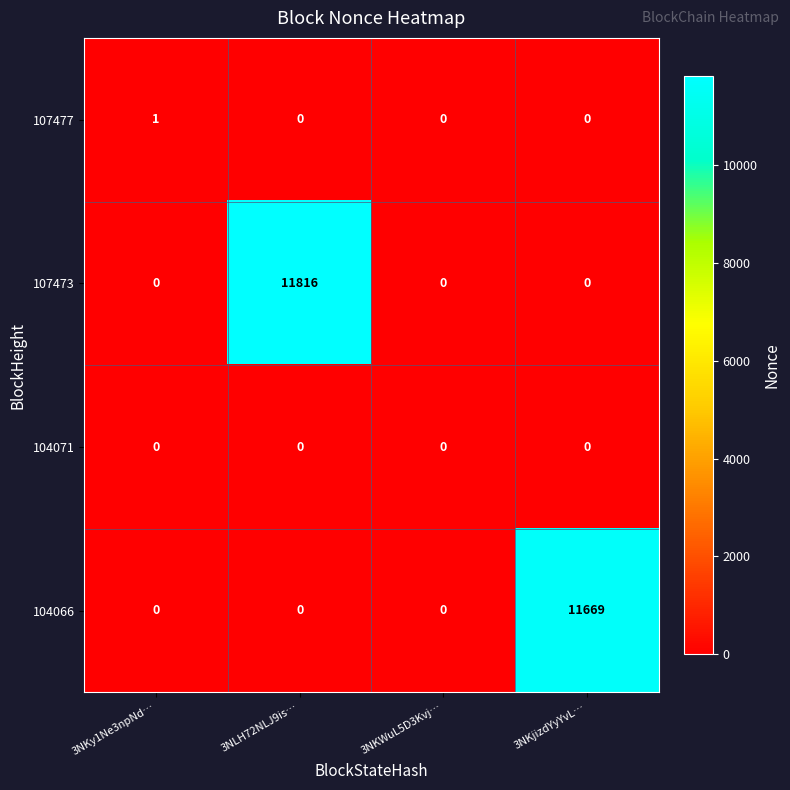

Which series has the largest total across all categories?

107473